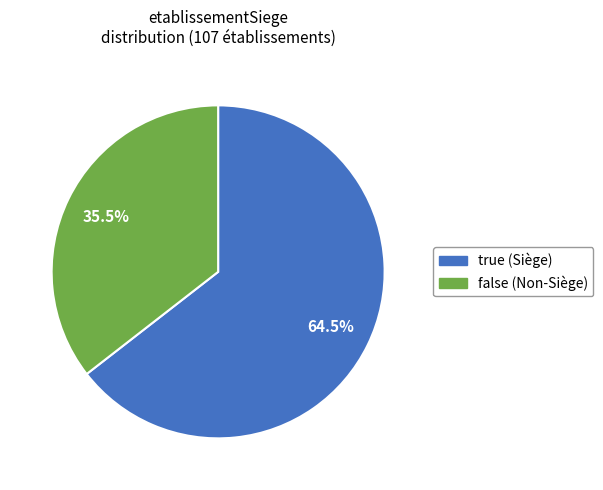

Which category has the smallest portion of the pie?

false